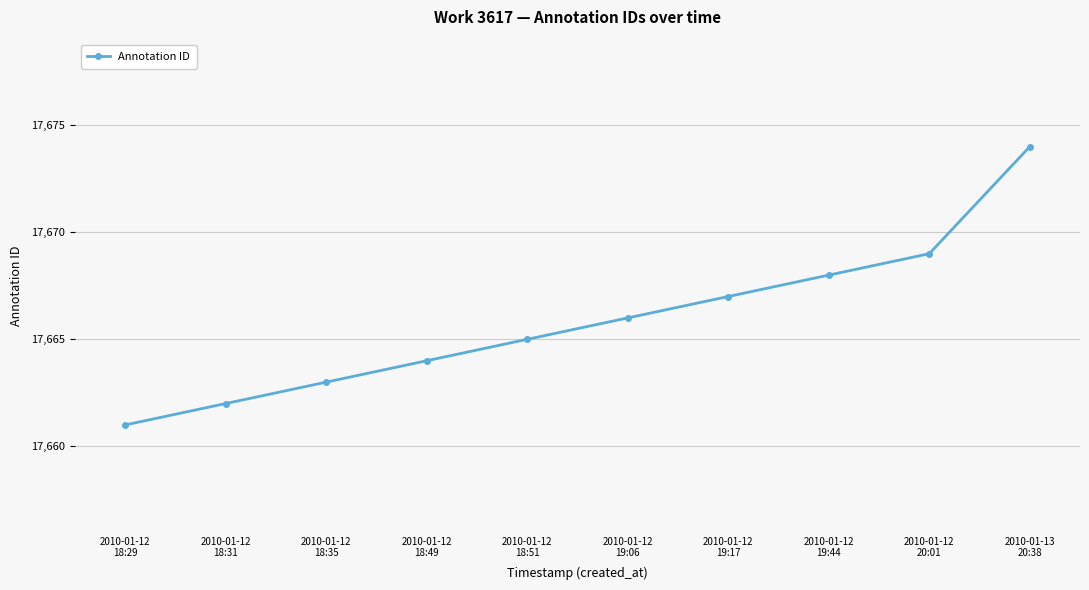

Between 2010-01-12
18:51 and 2010-01-12
19:17, which is larger?

2010-01-12
19:17